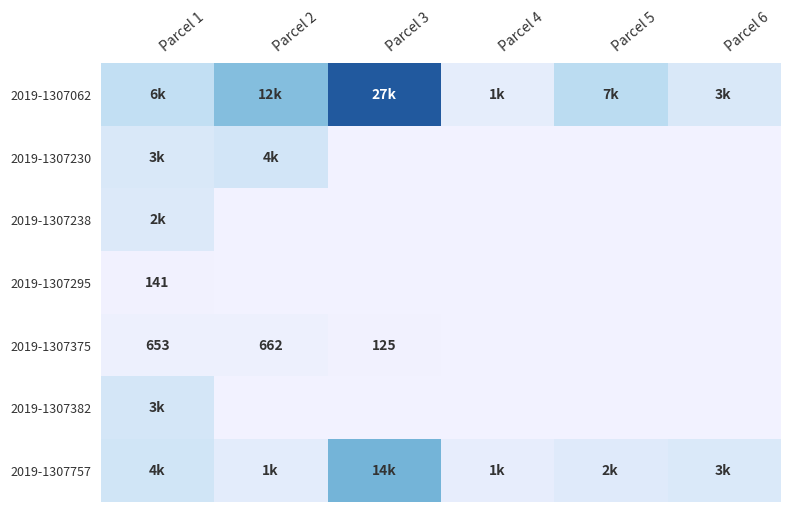

The 2019-1307238 series shows 0 at Parcel 4. True or false?

True